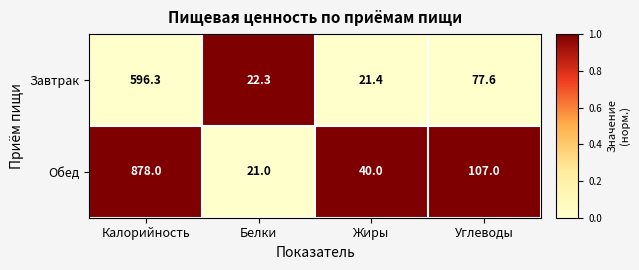

At which category is the sum across all series the highest?

Калорийность